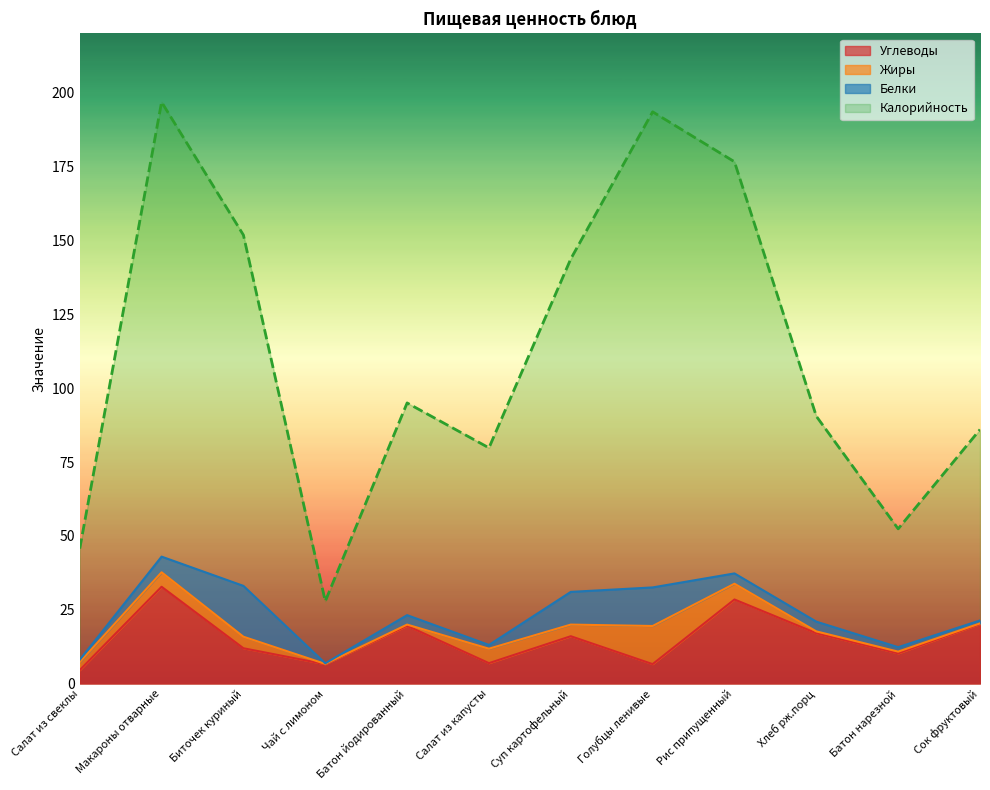

The Калорийность series shows 95.0 at Батон йодированный. True or false?

True